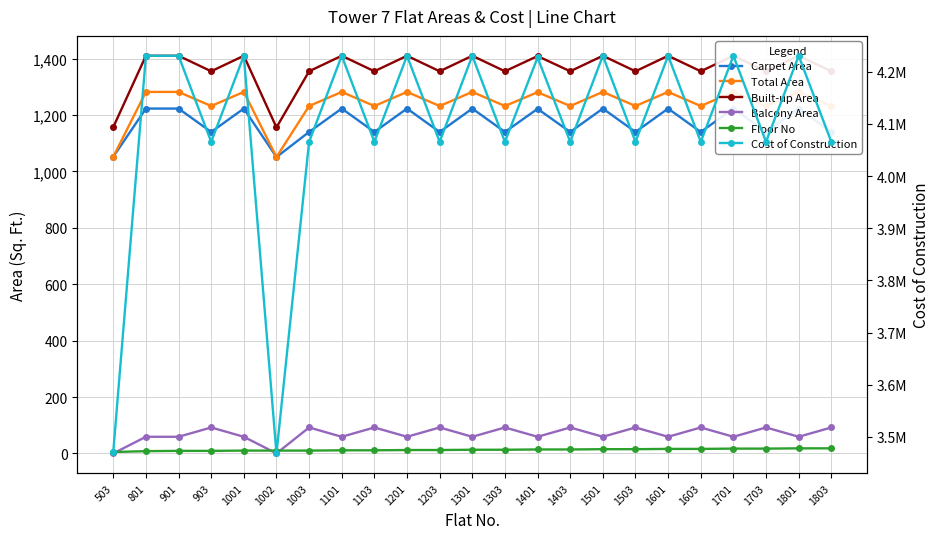

Rank the series by their maximum value, from lowest to highest.

Floor No, Balcony Area, Carpet Area, Total Area, Built-up Area, Cost of Construction